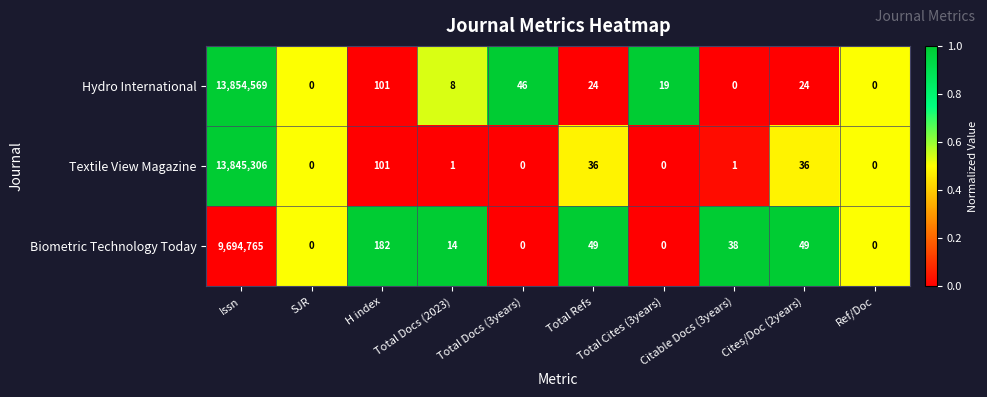

At which category is the sum across all series the highest?

Issn